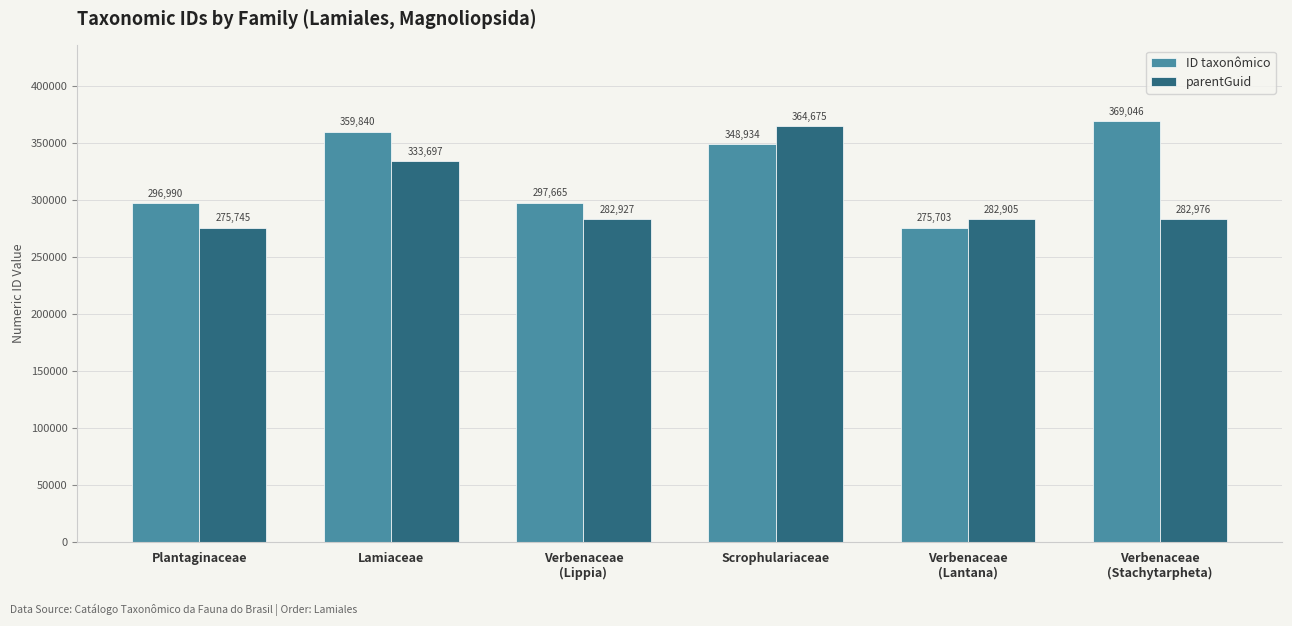

Where does the ID taxonômico series first go above 348934?

Lamiaceae